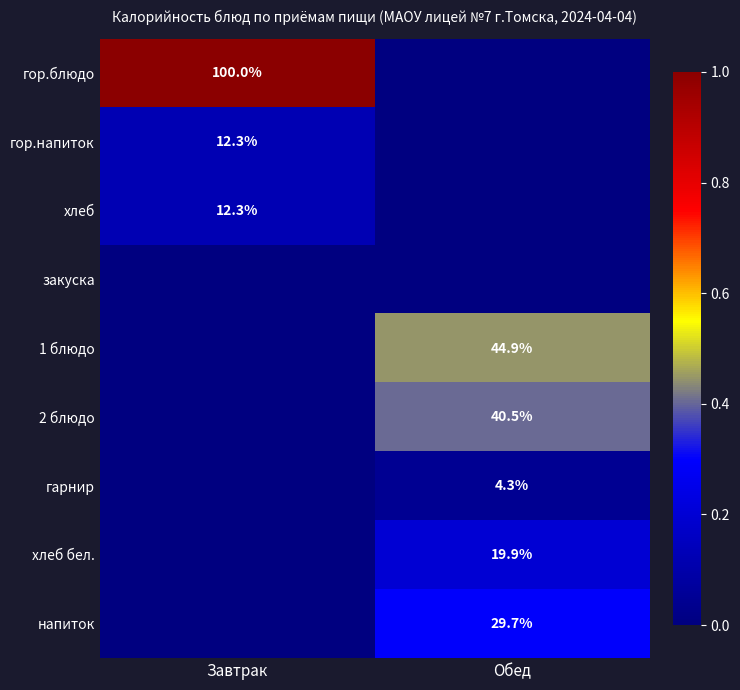

At which label does гор.напиток reach its minimum?

Обед